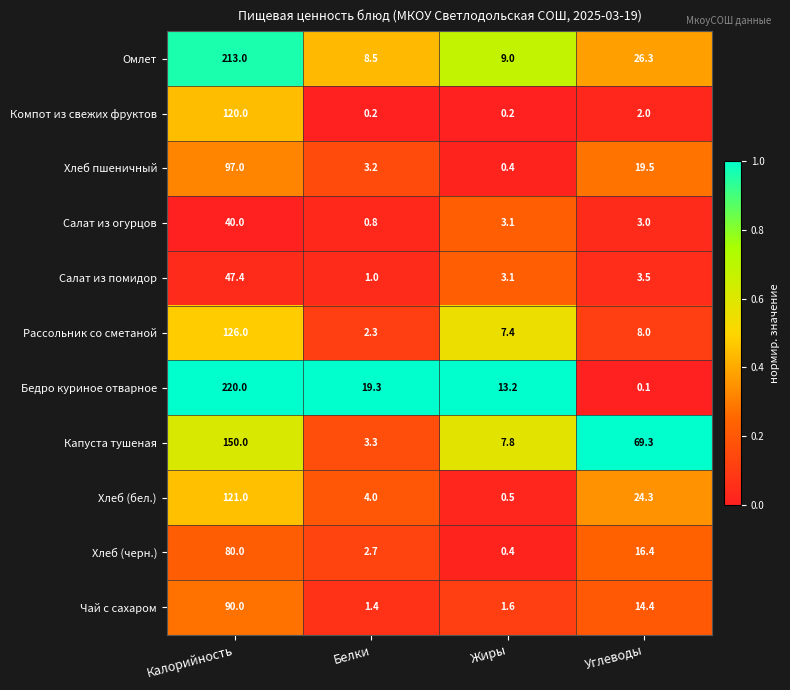

What is the maximum value for Чай с сахаром?

90.0